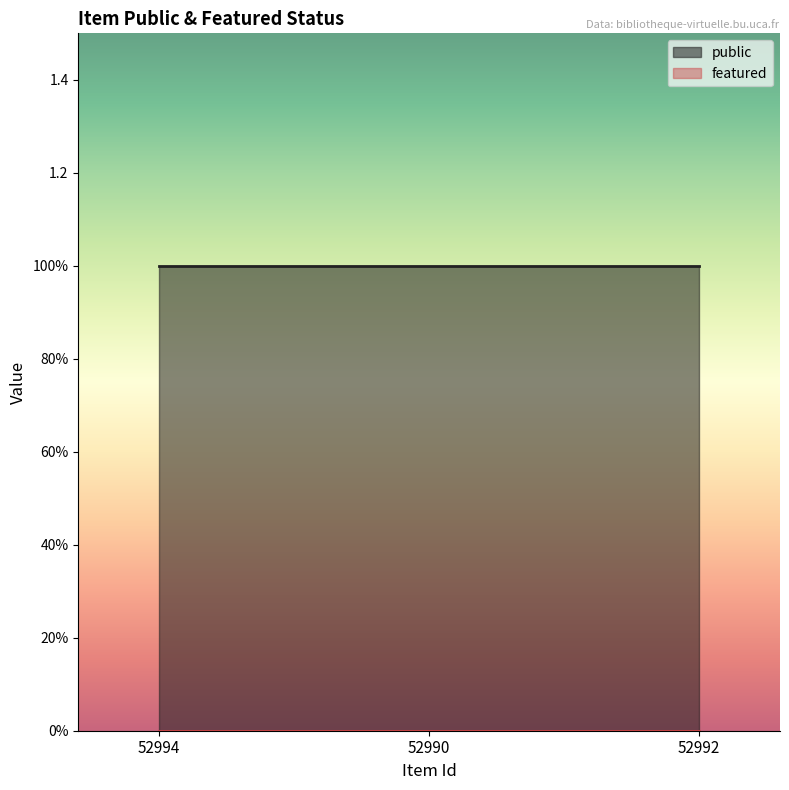

At which label is public closest to 1?

52994